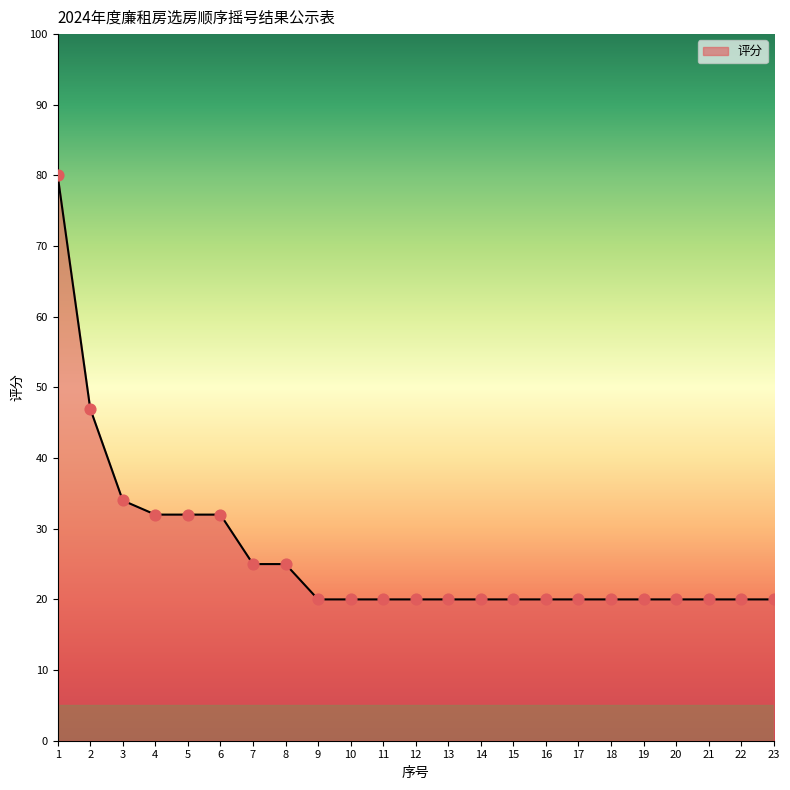

Approximately how many times larger is the value at 22 compared to 11?

1.0